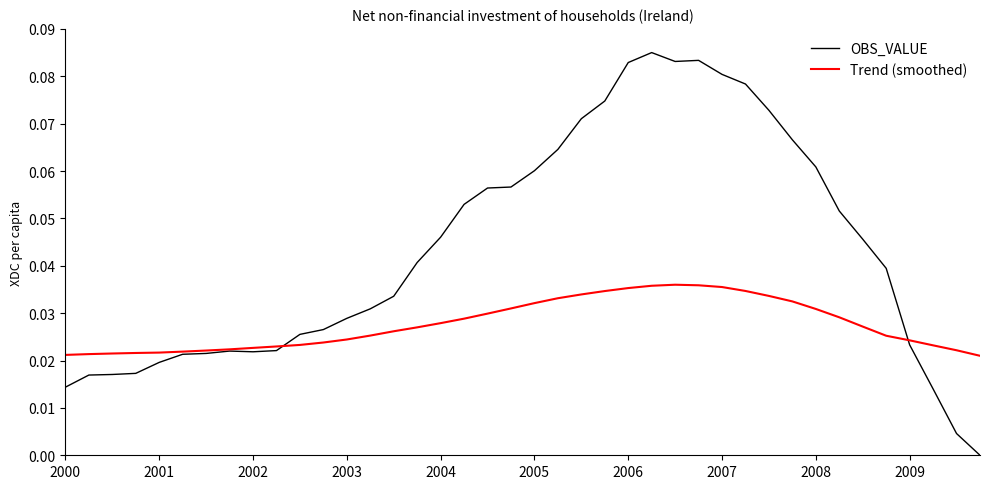

Rank the series by their maximum value, from highest to lowest.

OBS_VALUE, Trend (smoothed)